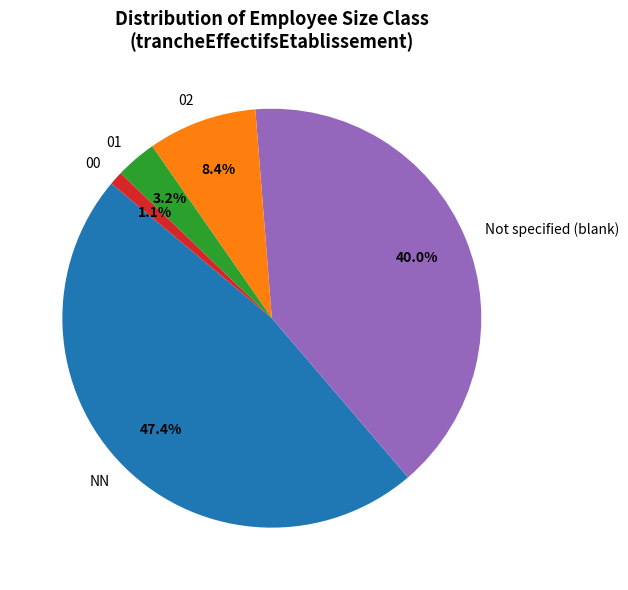

Count the number of slices in the pie.

5